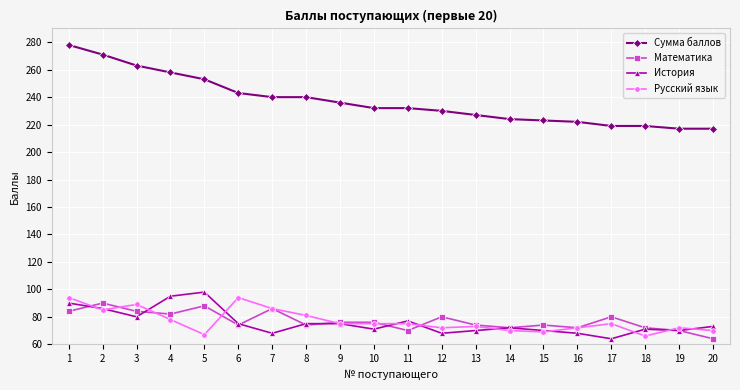

Reading right to left, what are all the values shown in this chart?

Сумма баллов: 20=217	19=217	18=219	17=219	16=222	15=223	14=224	13=227	12=230	11=232	10=232	9=236	8=240	7=240	6=243	5=253	4=258	3=263	2=271	1=278
Математика: 20=64	19=70	18=72	17=80	16=72	15=74	14=72	13=74	12=80	11=70	10=76	9=76	8=74	7=86	6=74	5=88	4=82	3=84	2=90	1=84
История: 20=73	19=70	18=71	17=64	16=68	15=70	14=72	13=70	12=68	11=77	10=71	9=75	8=75	7=68	6=75	5=98	4=95	3=80	2=86	1=90
Русский язык: 20=70	19=72	18=66	17=75	16=72	15=69	14=70	13=73	12=72	11=75	10=75	9=75	8=81	7=86	6=94	5=67	4=78	3=89	2=85	1=94